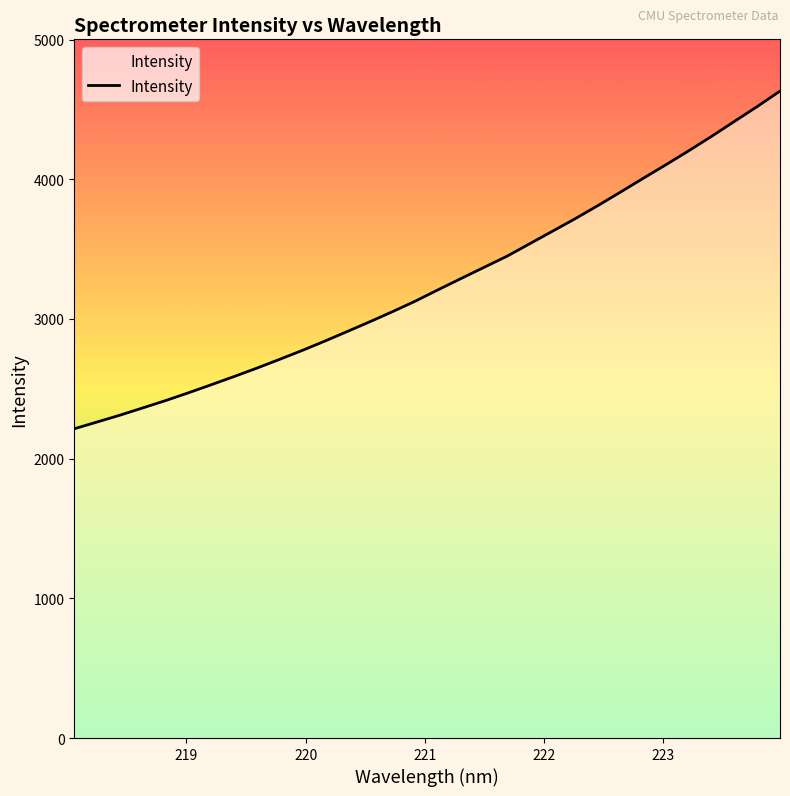

What is the smallest value displayed?

2213.8